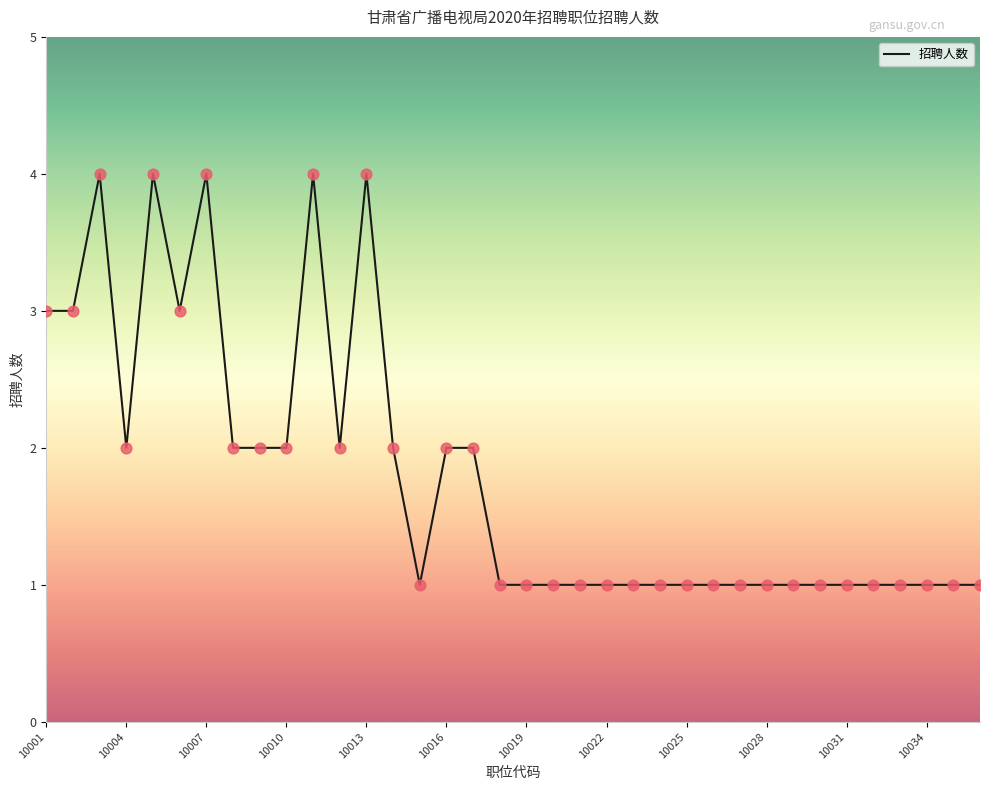

What is the difference between the maximum and minimum values?

3